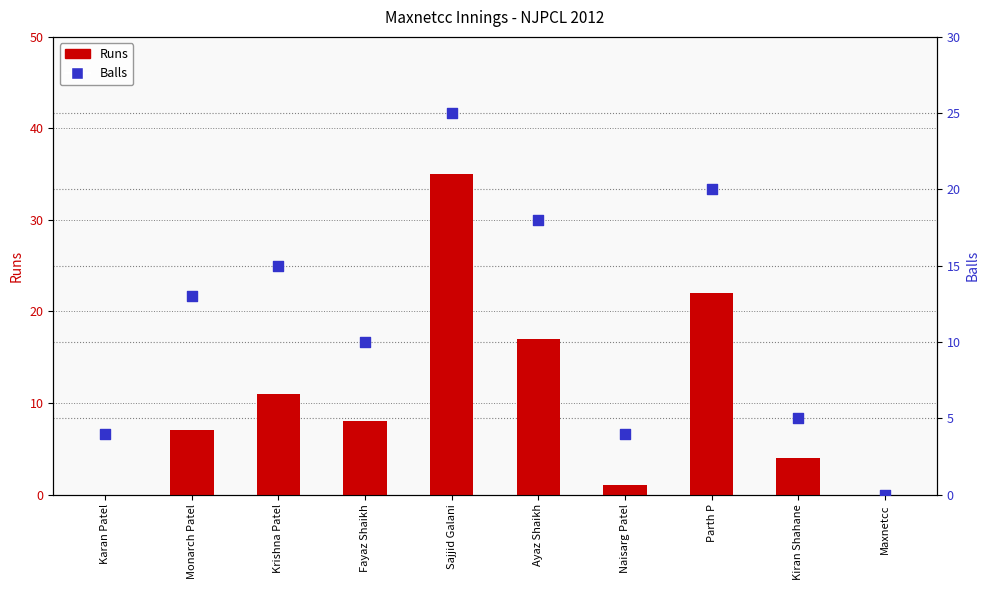

At how many categories does at least one series exceed 11?

5